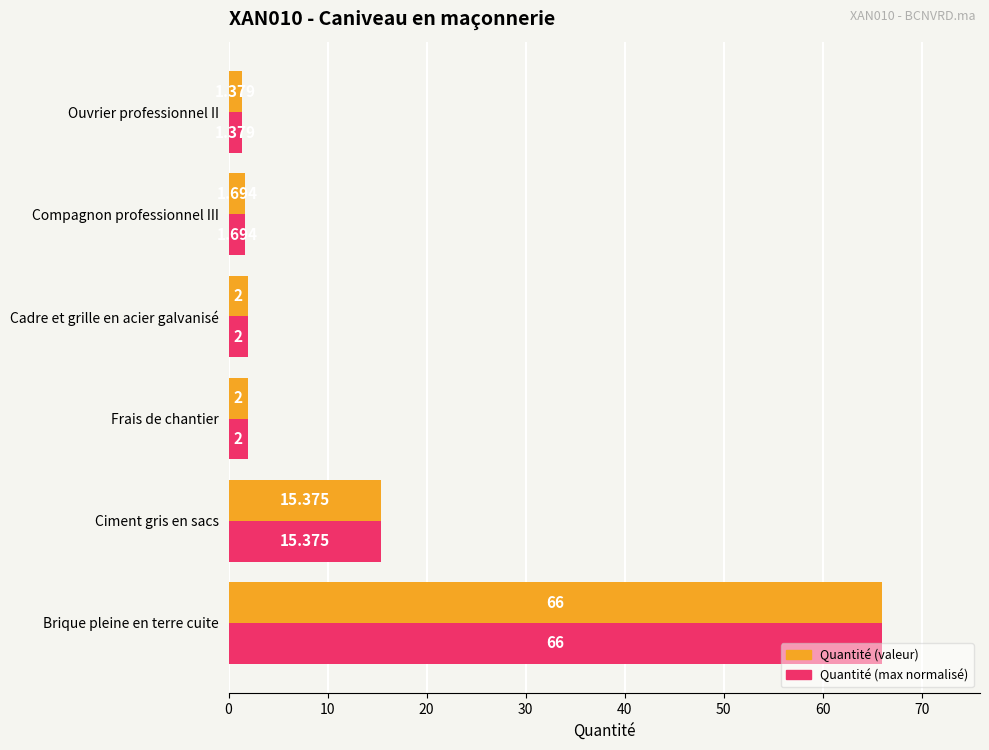

Is the value of Quantité (valeur) at Brique pleine en terre cuite greater than the value of Quantité (max normalisé) at Cadre et grille en acier galvanisé?

Yes